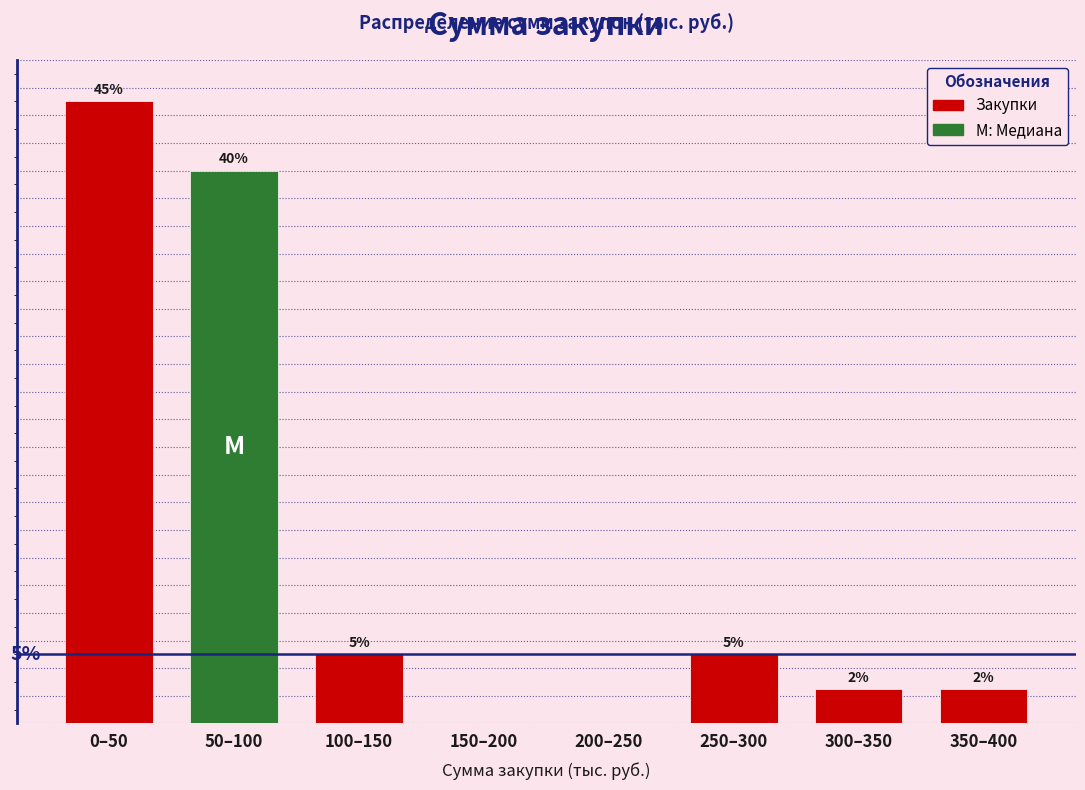

Which label corresponds to the largest value in the chart?

0–50